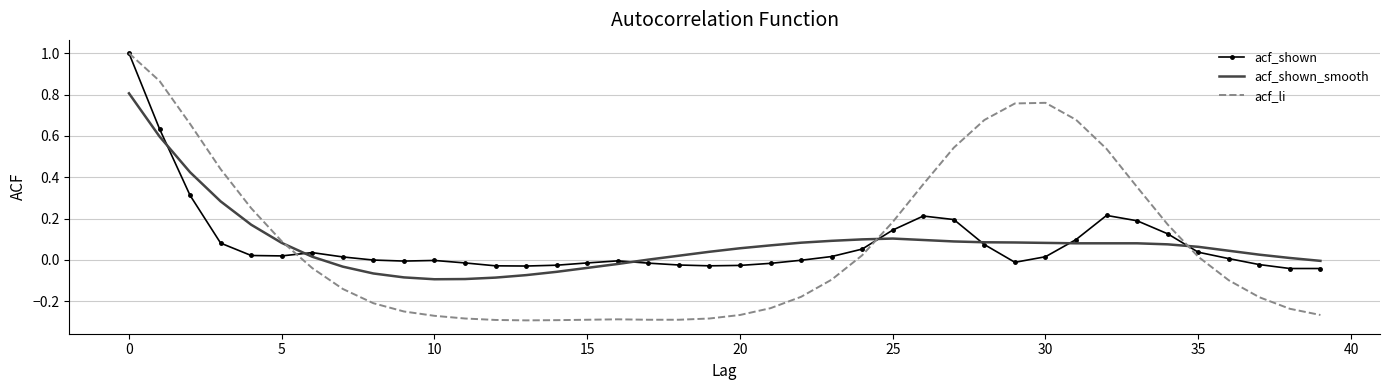

What is the greatest value displayed?

1.0